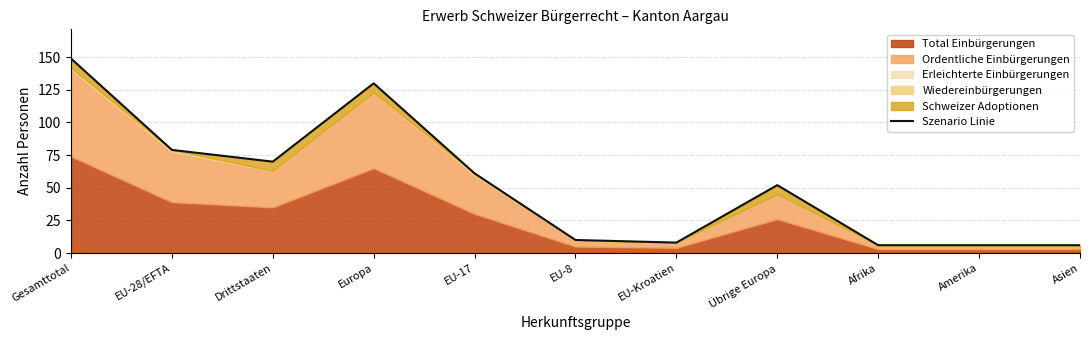

Reading right to left, transcribe all the data shown in this chart.

6	6	6	52	8	10	61	130	70	79	149